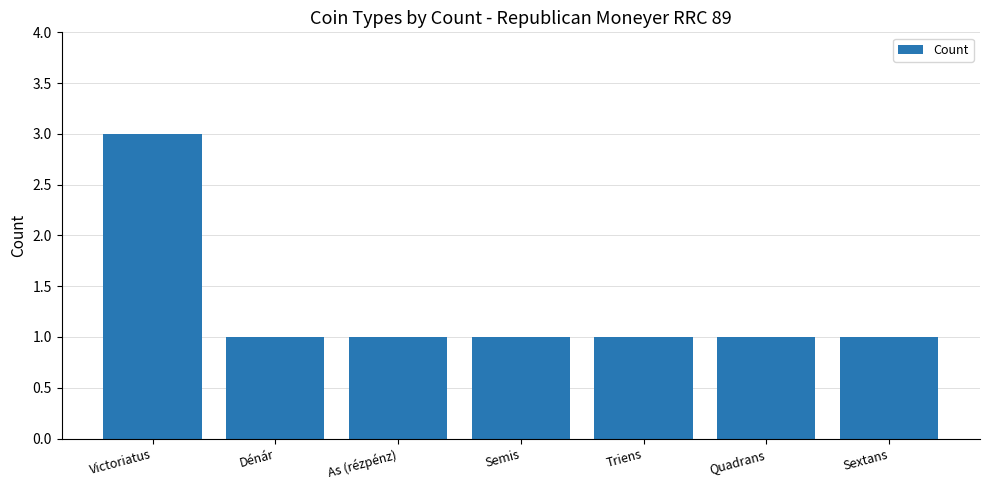

Reading left to right, what are all the values shown in this chart?

3	1	1	1	1	1	1